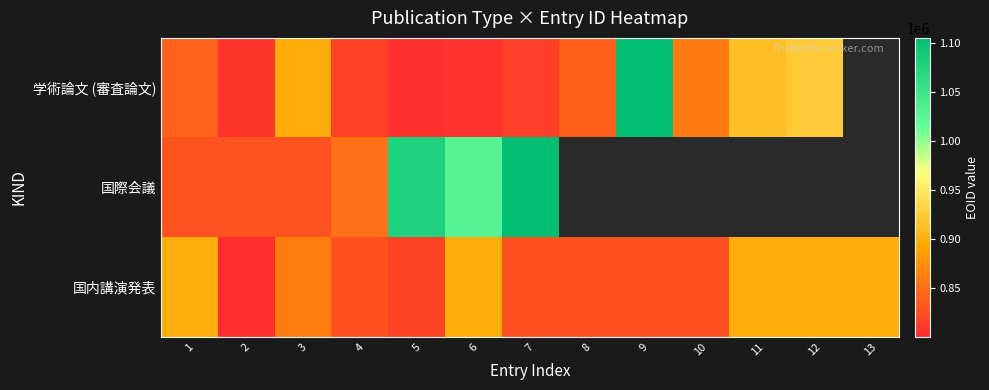

At how many categories does at least one series exceed 1076524?

3